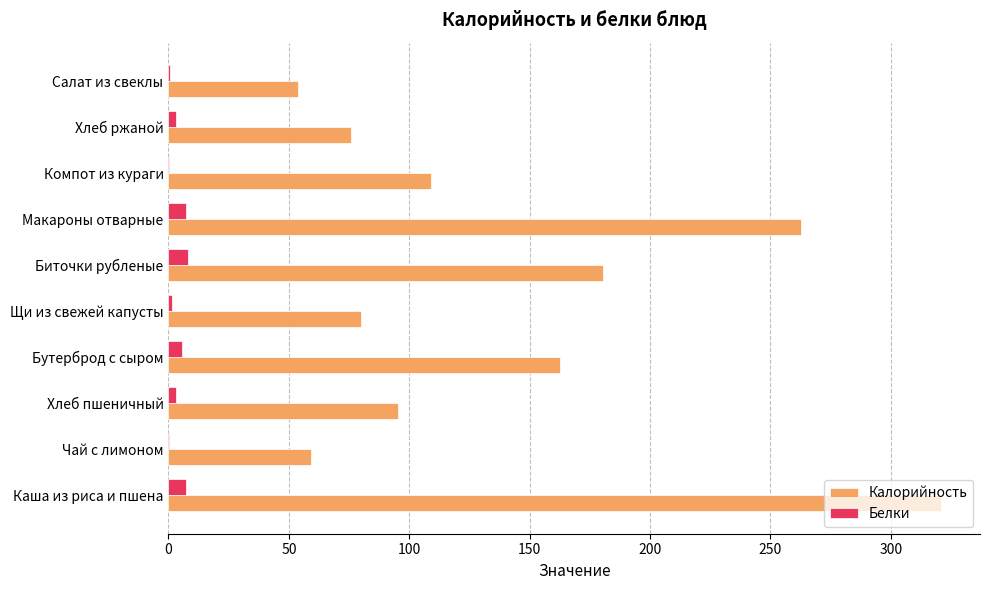

What is the highest value of the Калорийность series?

321.0